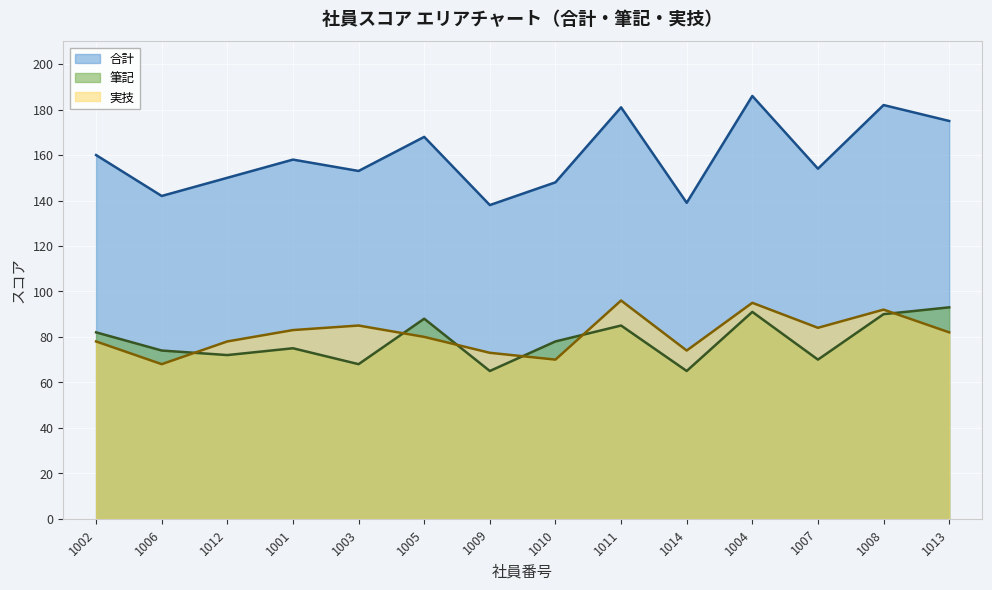

Reading left to right, what are all the values shown in this chart?

合計: 1002=160	1006=142	1012=150	1001=158	1003=153	1005=168	1009=138	1010=148	1011=181	1014=139	1004=186	1007=154	1008=182	1013=175
筆記: 1002=82	1006=74	1012=72	1001=75	1003=68	1005=88	1009=65	1010=78	1011=85	1014=65	1004=91	1007=70	1008=90	1013=93
実技: 1002=78	1006=68	1012=78	1001=83	1003=85	1005=80	1009=73	1010=70	1011=96	1014=74	1004=95	1007=84	1008=92	1013=82